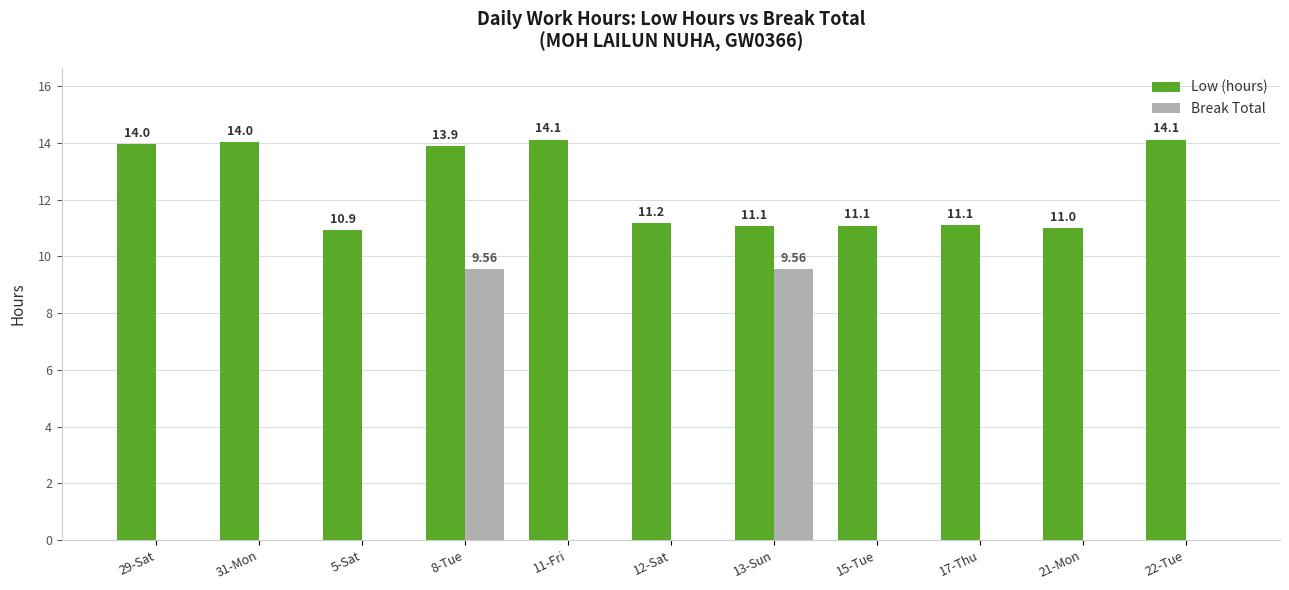

Which series has the largest total across all categories?

Low (hours)